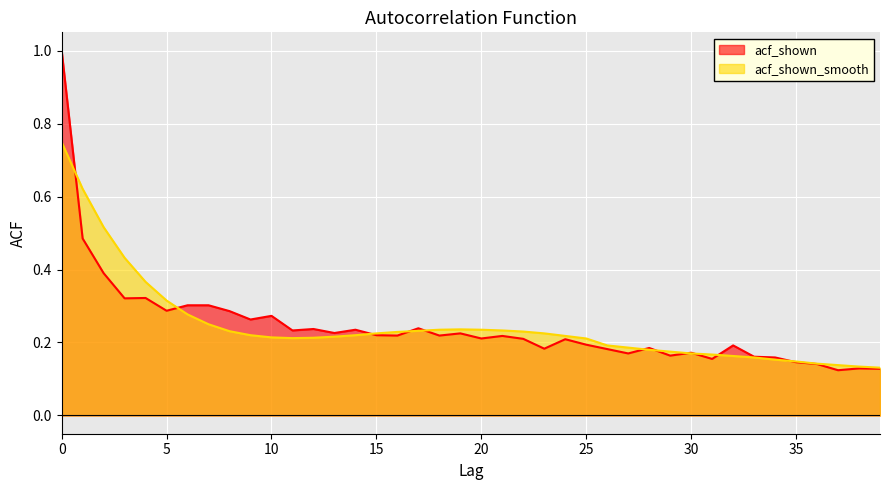

What is the sum of the acf_shown values at 24 and 20?

0.4